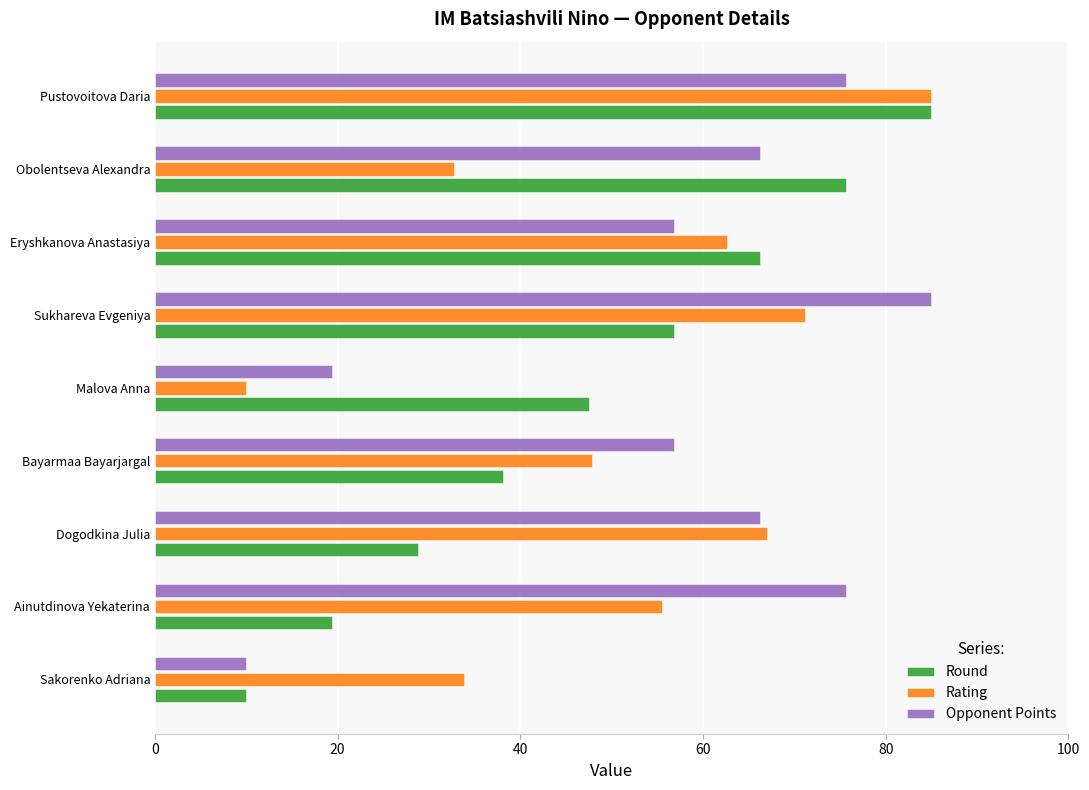

Between Ainutdinova Yekaterina and Obolentseva Alexandra, which series saw the biggest shift?

Round